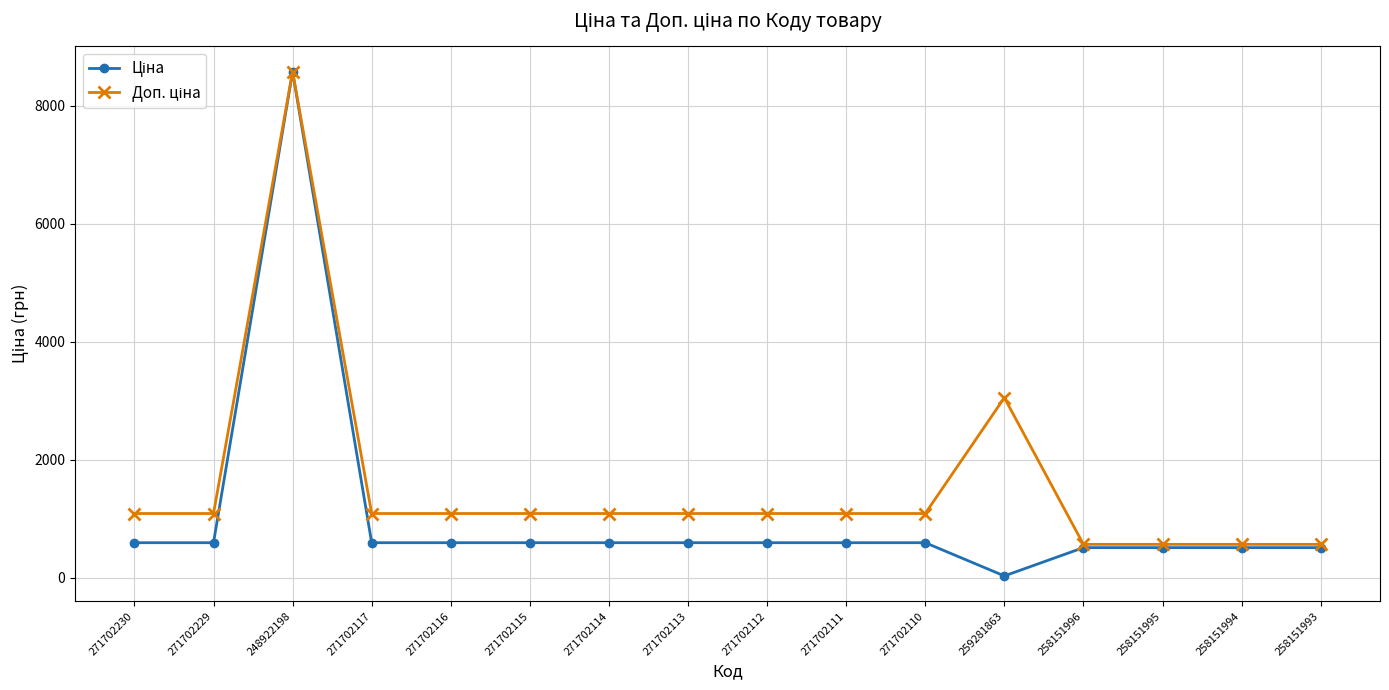

Which category has the highest value across all series?

248922198